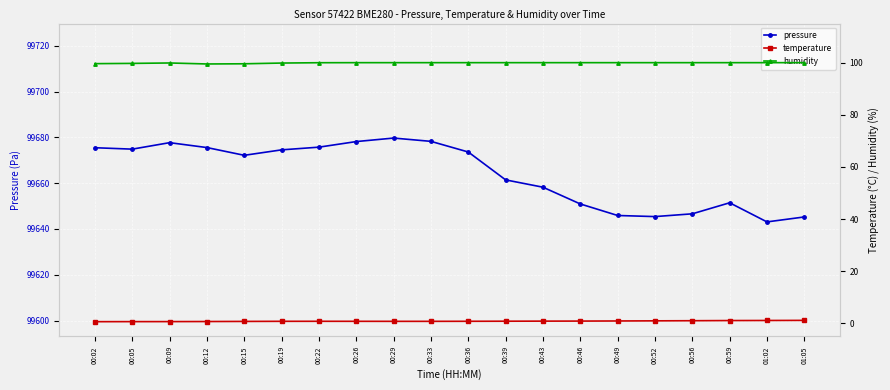

Which has a higher value, 00:02 or 00:15?

00:02